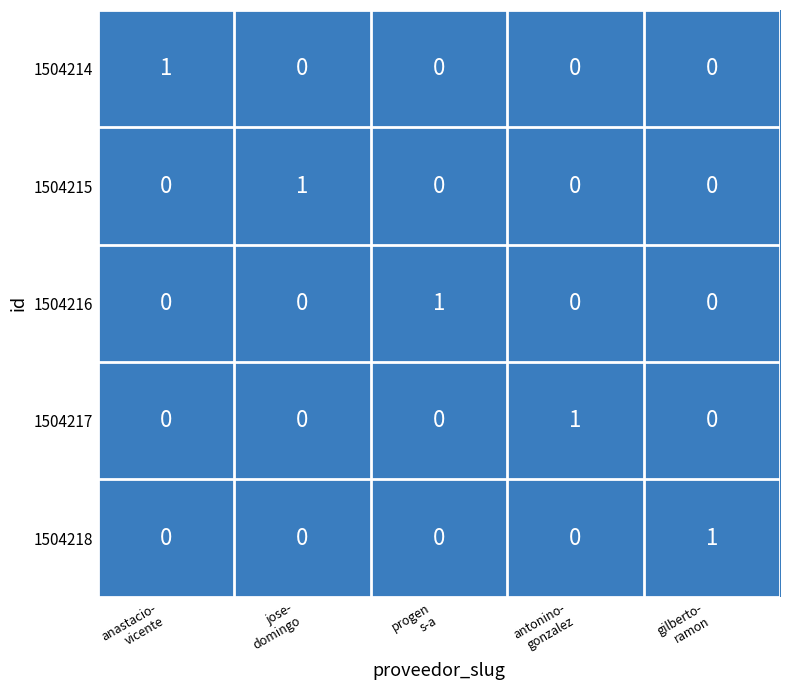

How many 1504216 values are between 0 and 1?

5